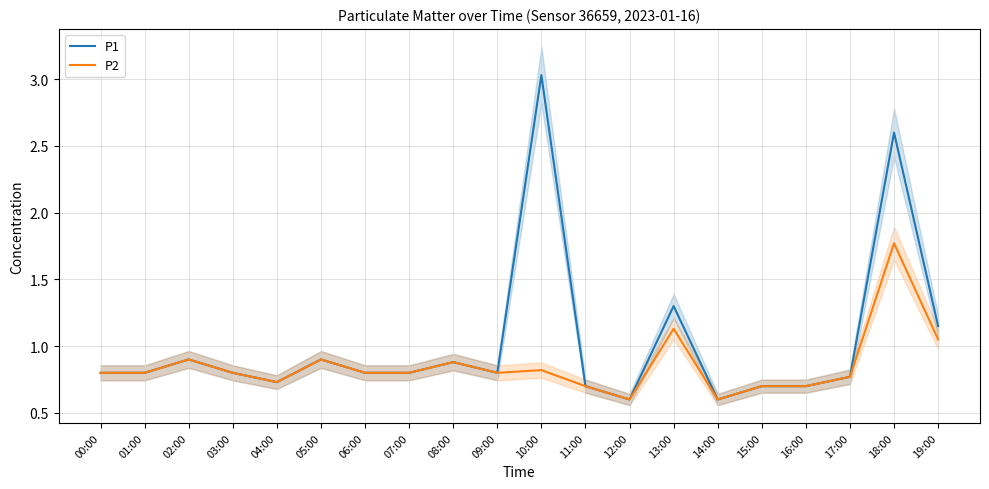

What is the smallest value displayed?

0.6